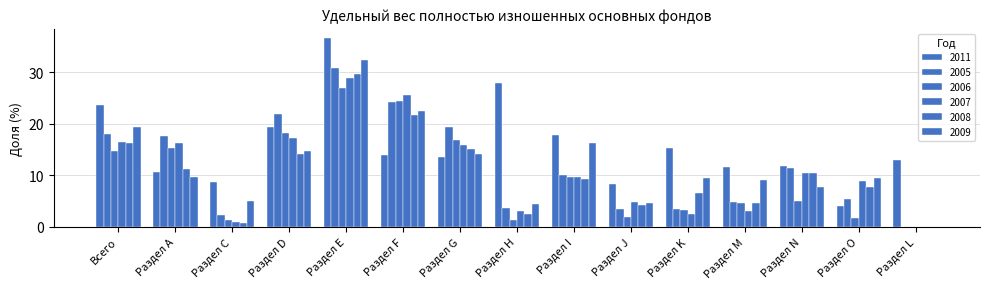

What is the difference between the maximum and minimum values in the 2005 series?

30.9